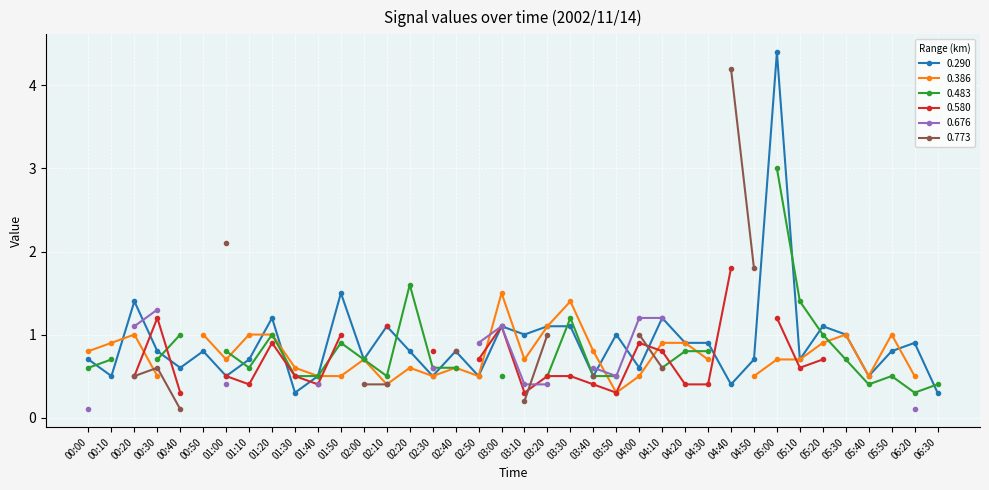

What is the sum of all 0.676 values?

10.7